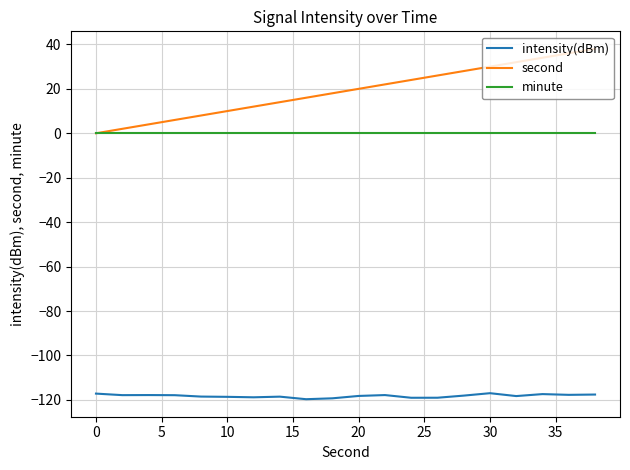

What is the greatest value displayed?

38.0